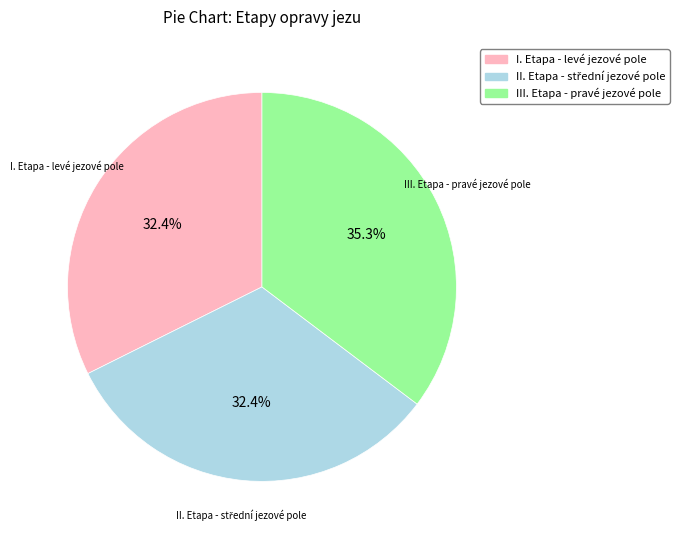

What percentage is NOT represented by I. Etapa - levé jezové pole?

67.6%